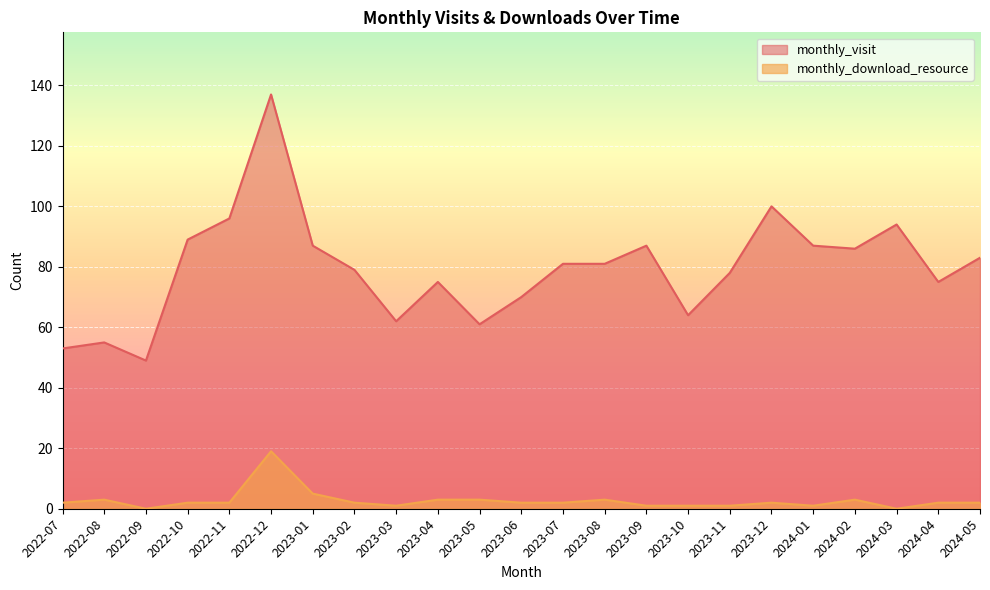

How many data points in monthly_visit are less than 81?

11